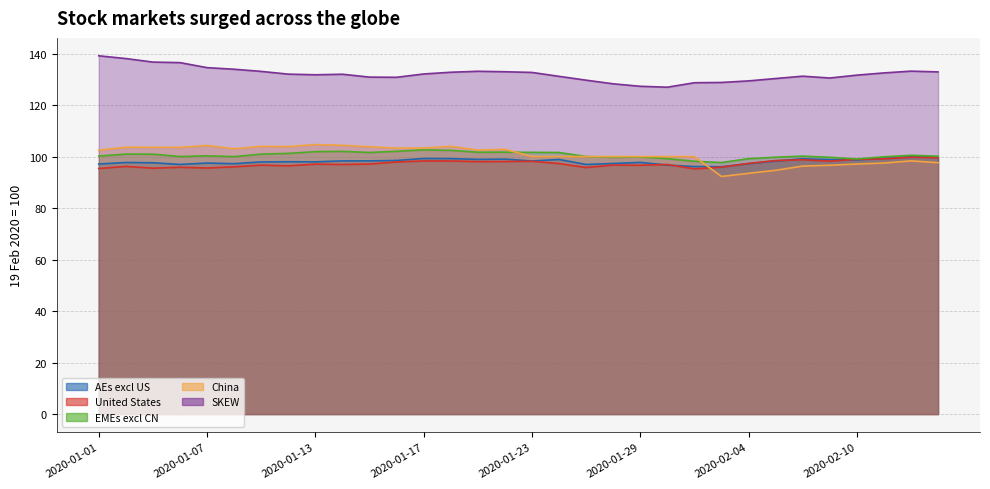

How many interior local valleys does the China series have?

6